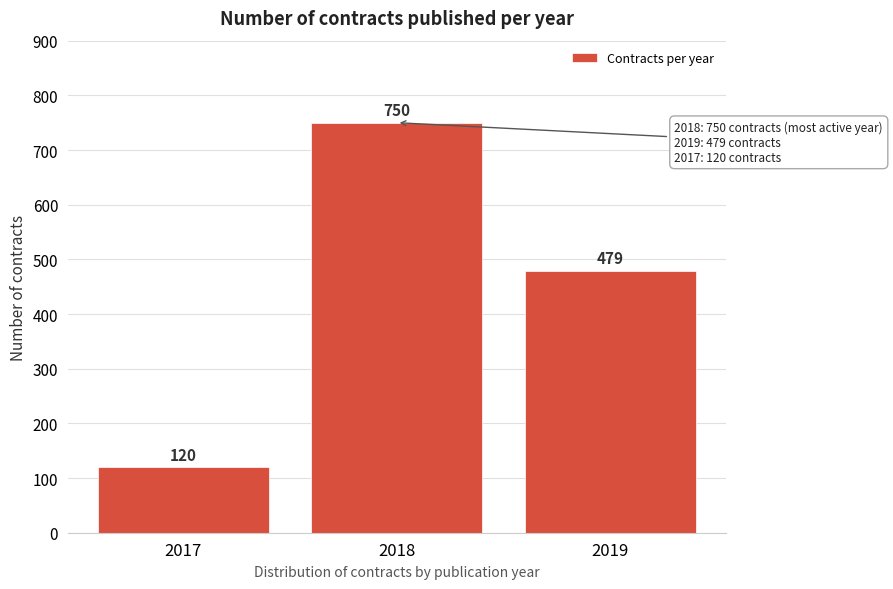

Reading left to right, list all the values displayed in this chart.

120	750	479